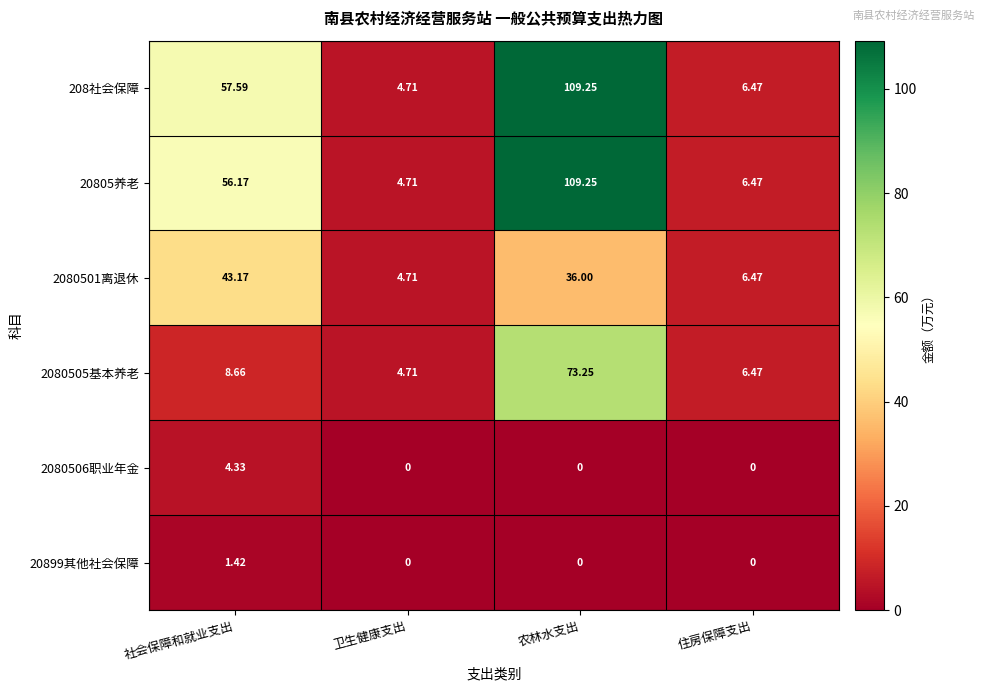

Which series has the largest total across all categories?

208社会保障